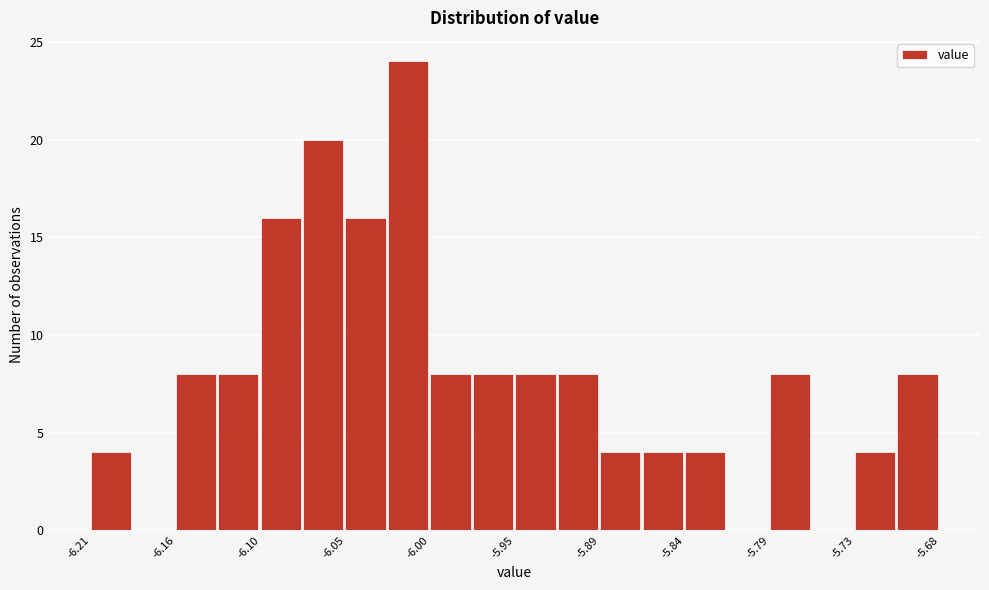

Read against the x-axis, roughly where is the centre of the tallest bar?

-6.01